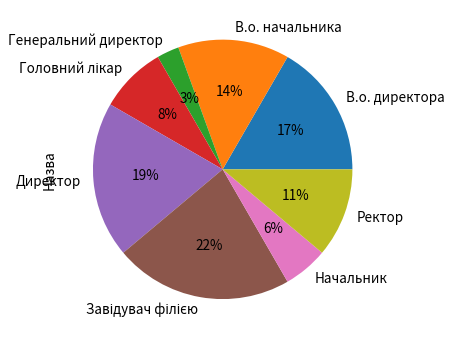

Count the number of slices in the pie.

8